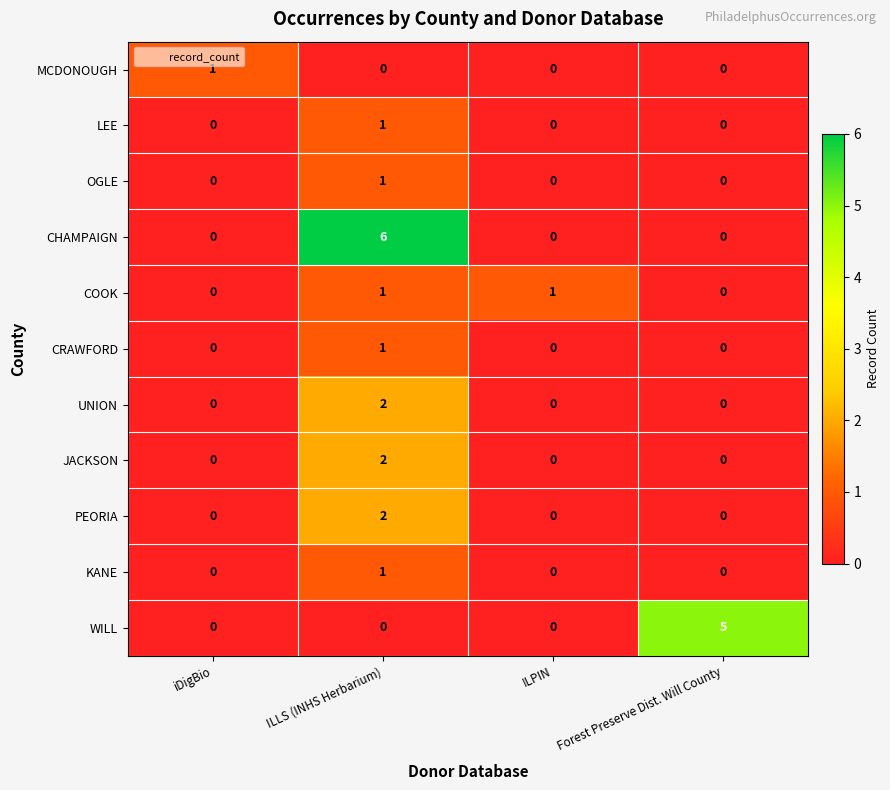

True or false: COOK has a value of 1 at ILPIN.

True